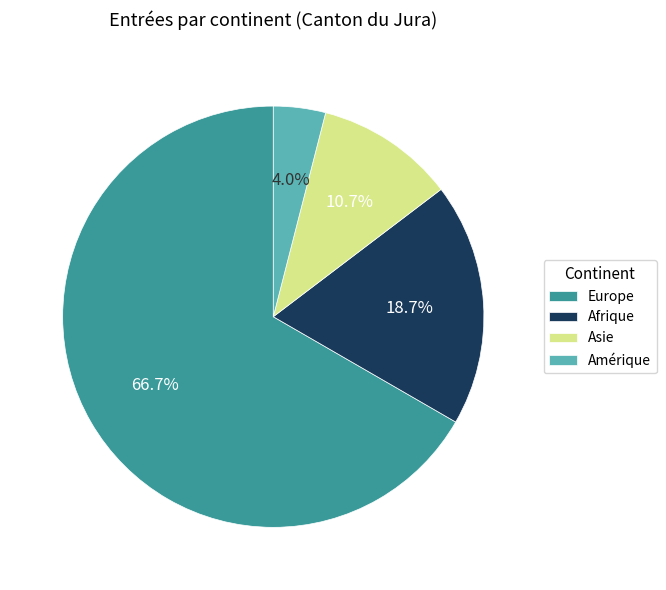

What portion of the pie excludes Asie?

89.3%